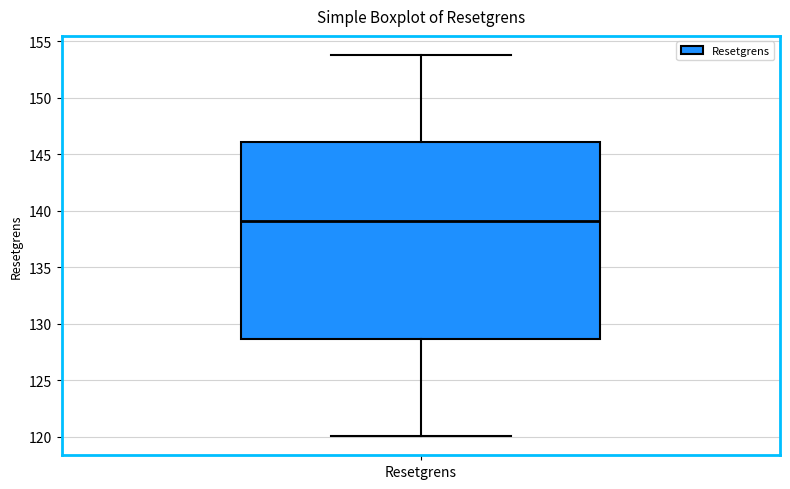

Transcribe this box plot: give where the median line is, the range the box spans, and where the two whiskers end, as read against the y-axis. The values are not printed on the chart, so give them approximately, as read against the axis.

median 139.0, box 128.5 to 146.0, whiskers 120.0 to 154.0